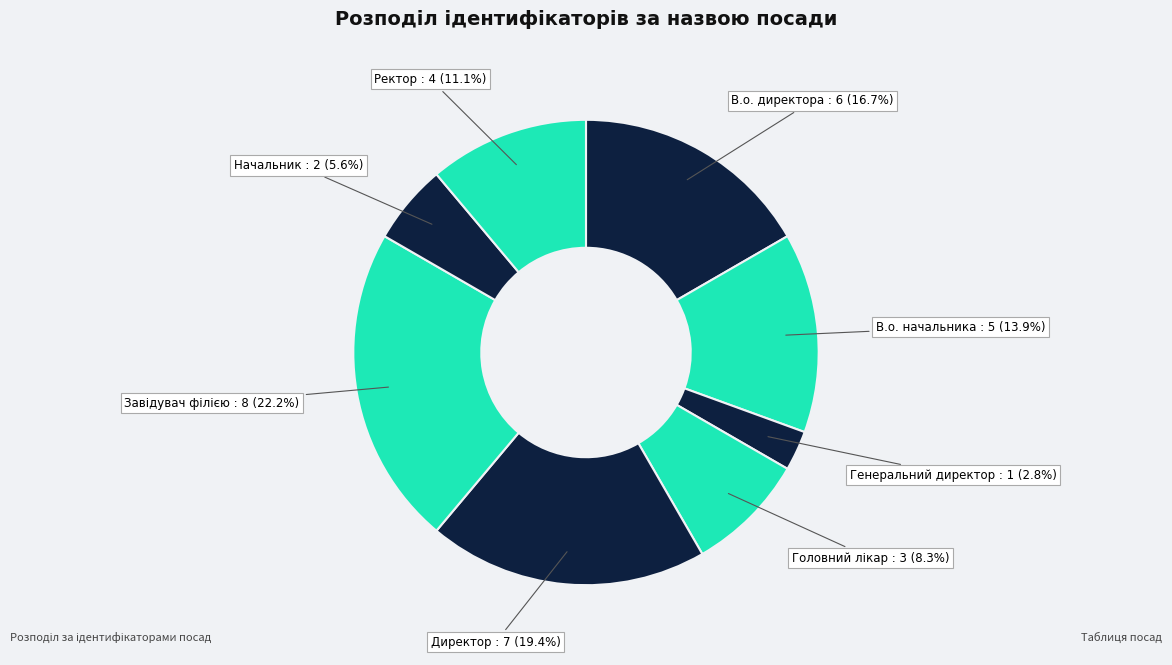

Is it true that В.о. директора is 17% of the pie?

True